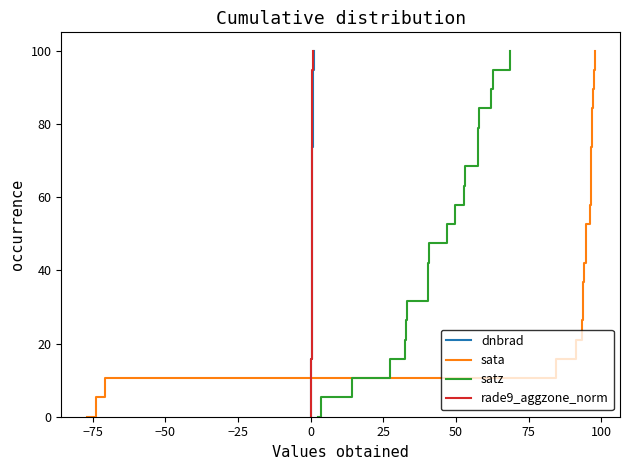

Does the chart display data point markers on the line(s)?

No